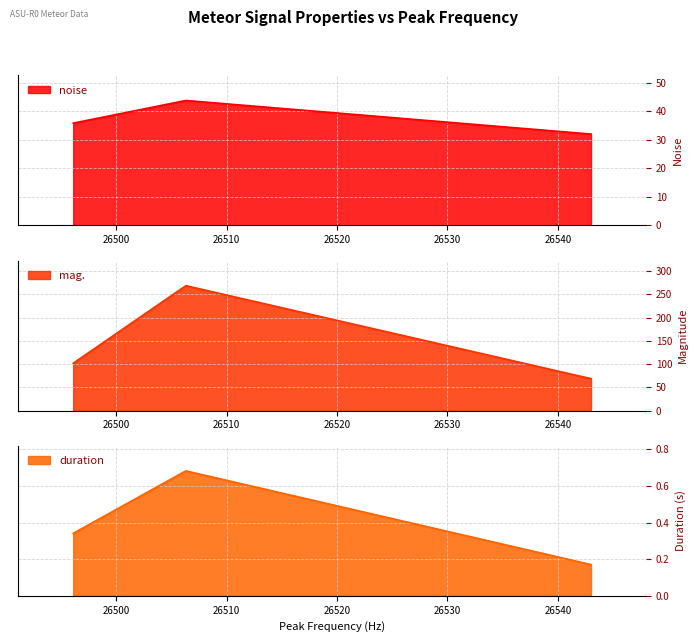

List the series in order of their overall mean, lowest first.

duration, noise, mag.